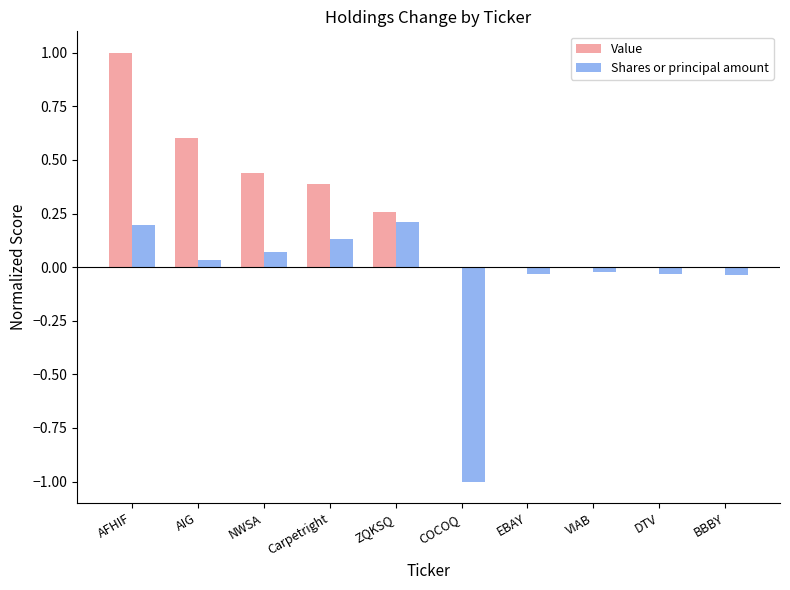

How many groups of bars are there?

10